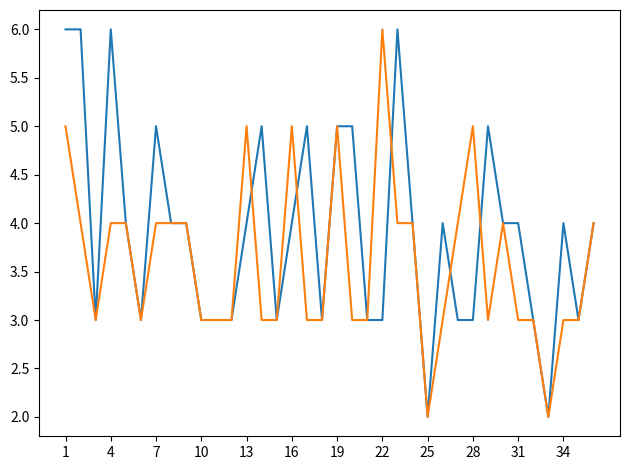

What is the maximum value shown in the chart?

6